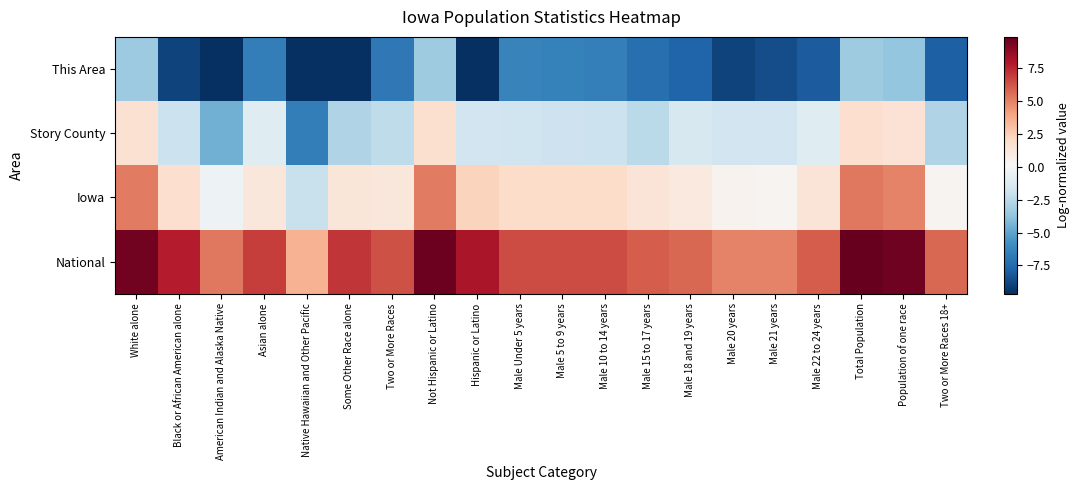

What is the spread (max minus min) of values at Male 5 to 9 years?

13.0